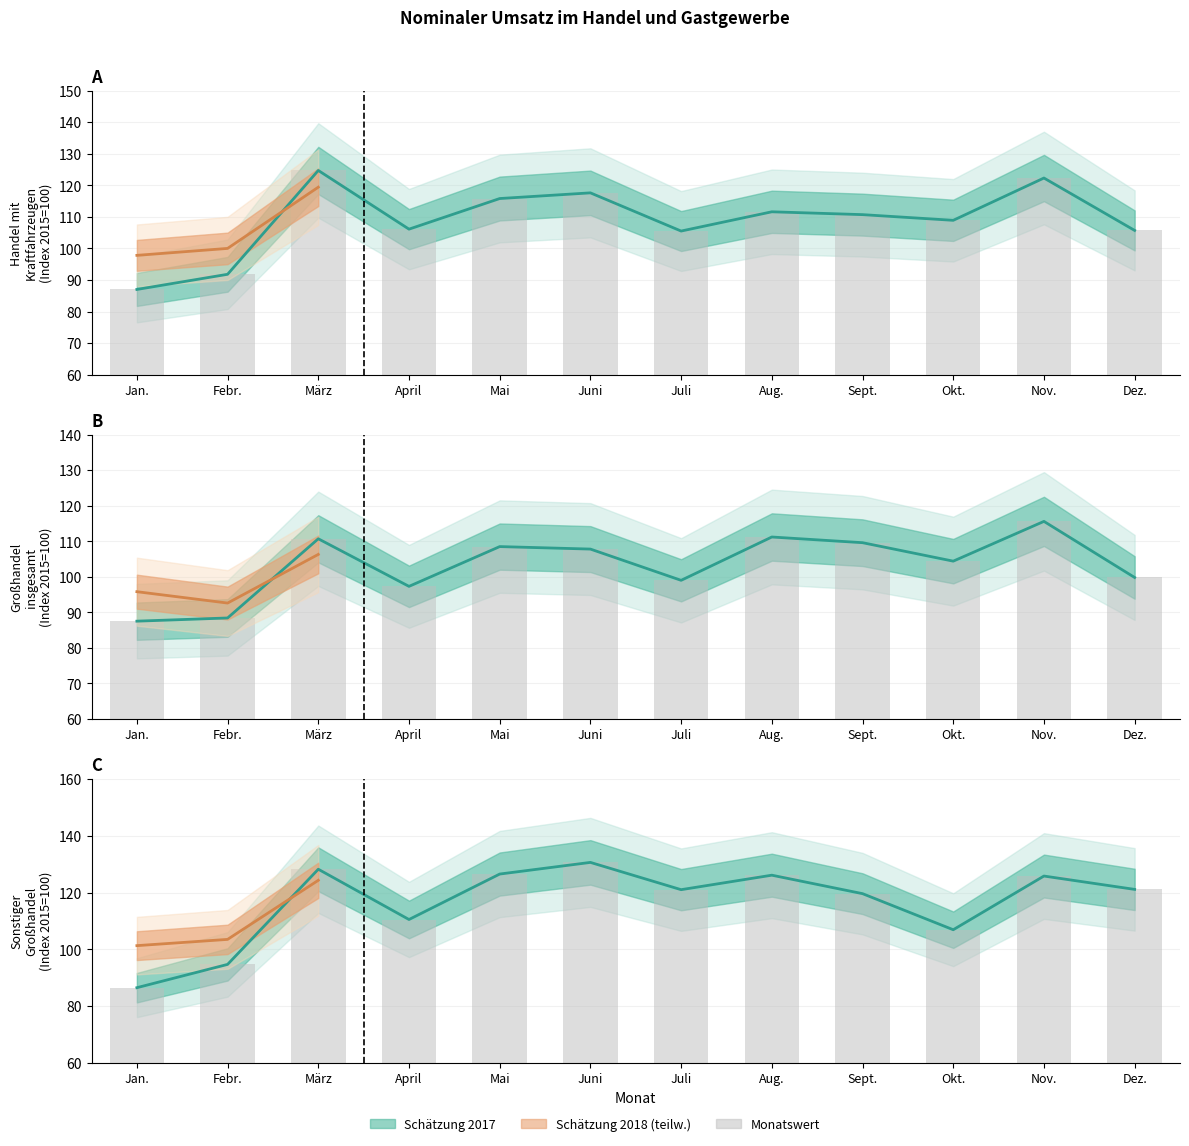

What is the sum of all Großhandel insgesamt 2017 values?

1239.8